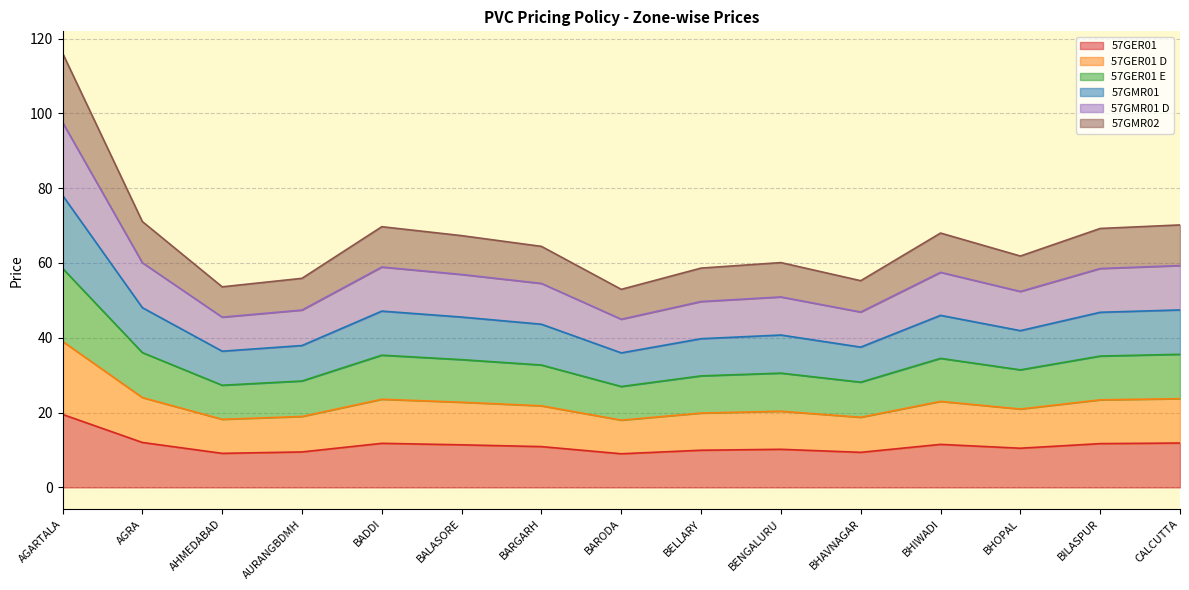

Reading right to left, list all the values displayed in this chart.

57GER01: CALCUTTA=11.9	BILASPUR=11.7	BHOPAL=10.5	BHIWADI=11.5	BHAVNAGAR=9.4	BENGALURU=10.2	BELLARY=9.9	BARODA=9.0	BARGARH=10.9	BALASORE=11.4	BADDI=11.8	AURANGBDMH=9.5	AHMEDABAD=9.1	AGRA=12.0	AGARTALA=19.5
57GER01 D: CALCUTTA=23.7	BILASPUR=23.4	BHOPAL=20.9	BHIWADI=23.0	BHAVNAGAR=18.8	BENGALURU=20.4	BELLARY=19.9	BARODA=18.0	BARGARH=21.8	BALASORE=22.8	BADDI=23.6	AURANGBDMH=19.0	AHMEDABAD=18.2	AGRA=24.0	AGARTALA=39.0
57GER01 E: CALCUTTA=47.4	BILASPUR=46.8	BHOPAL=41.9	BHIWADI=46.0	BHAVNAGAR=37.5	BENGALURU=40.7	BELLARY=39.8	BARODA=36.0	BARGARH=43.6	BALASORE=45.5	BADDI=47.1	AURANGBDMH=37.9	AHMEDABAD=36.4	AGRA=48.0	AGARTALA=78.1
57GMR01: CALCUTTA=35.6	BILASPUR=35.1	BHOPAL=31.4	BHIWADI=34.5	BHAVNAGAR=28.1	BENGALURU=30.5	BELLARY=29.8	BARODA=27.0	BARGARH=32.7	BALASORE=34.2	BADDI=35.3	AURANGBDMH=28.4	AHMEDABAD=27.3	AGRA=36.0	AGARTALA=58.6
57GMR01 D: CALCUTTA=59.3	BILASPUR=58.5	BHOPAL=52.4	BHIWADI=57.5	BHAVNAGAR=46.9	BENGALURU=50.9	BELLARY=49.7	BARODA=45.0	BARGARH=54.5	BALASORE=56.9	BADDI=58.9	AURANGBDMH=47.4	AHMEDABAD=45.5	AGRA=60.1	AGARTALA=97.6
57GMR02: CALCUTTA=70.2	BILASPUR=69.2	BHOPAL=61.9	BHIWADI=68.0	BHAVNAGAR=55.3	BENGALURU=60.1	BELLARY=58.6	BARODA=52.9	BARGARH=64.4	BALASORE=67.3	BADDI=69.7	AURANGBDMH=55.9	AHMEDABAD=53.6	AGRA=71.1	AGARTALA=116.1